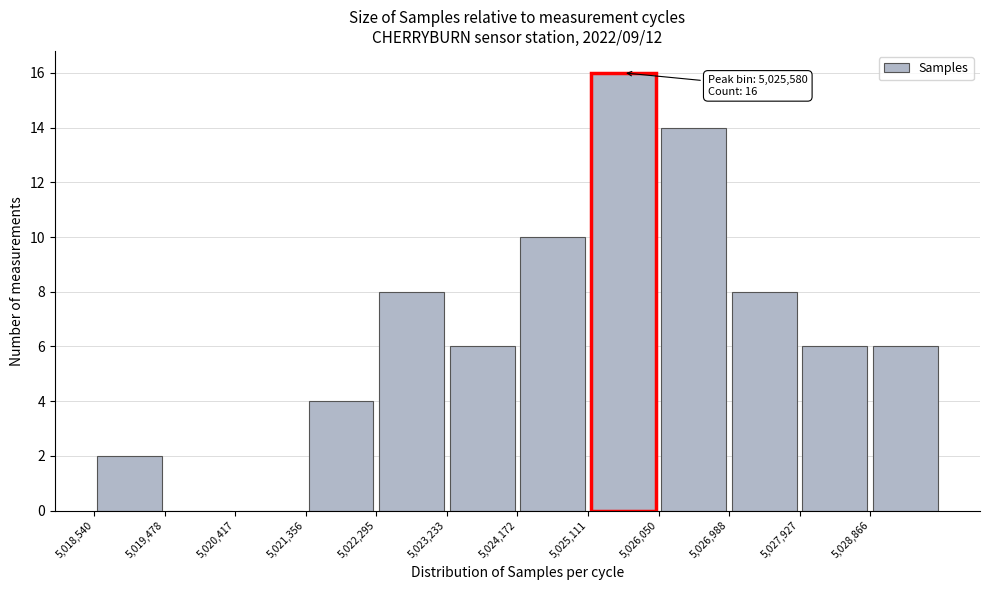

Which range on the x-axis has the tallest bar?

5025100 to 5026100